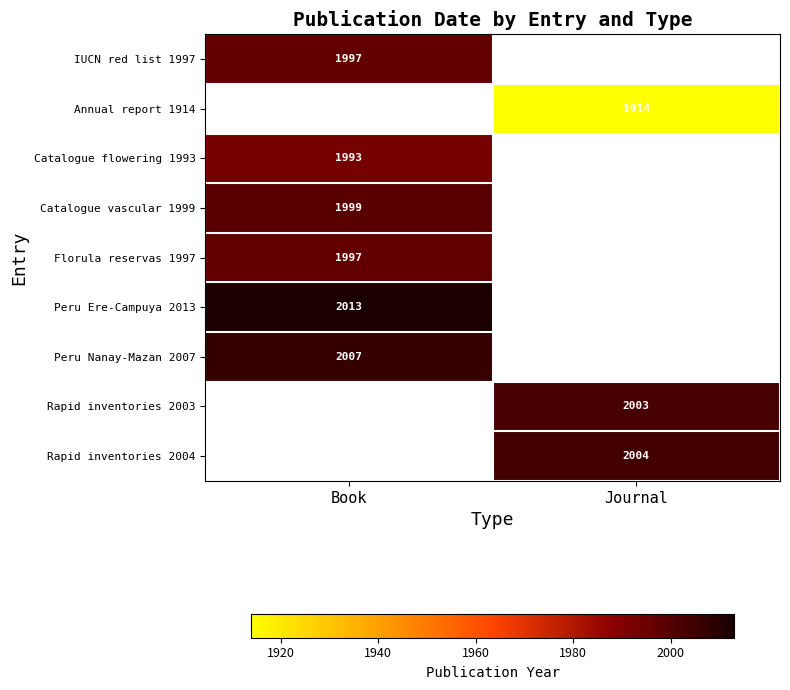

Between Journal and Book, which is larger?

Book